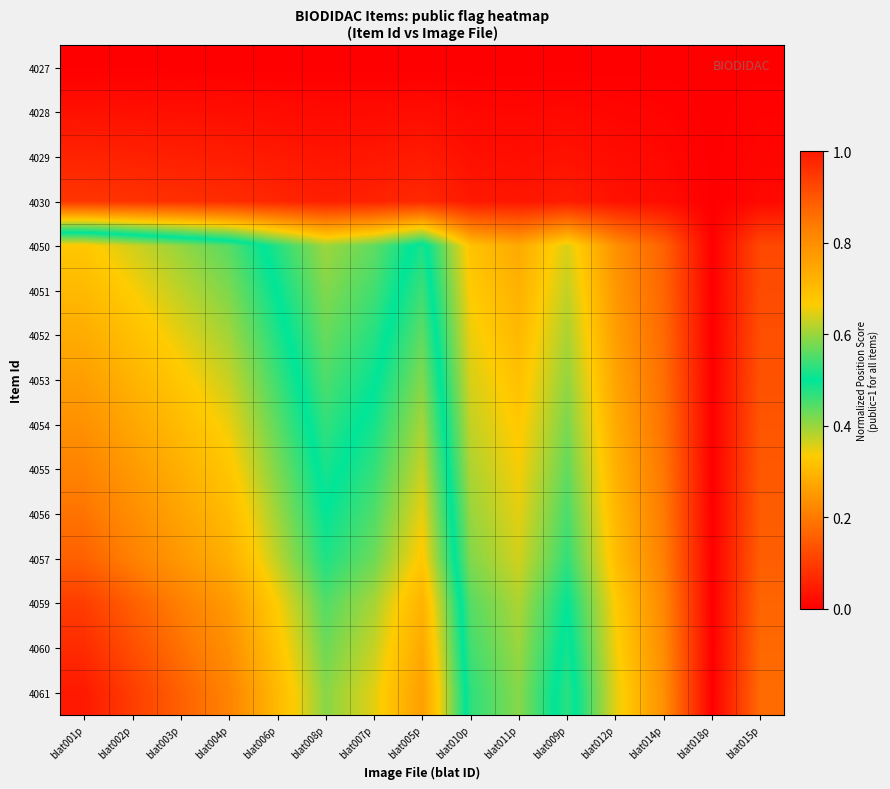

Reading left to right, transcribe all the data shown in this chart.

4027: blat001p=0.0	blat002p=0.0	blat003p=0.0	blat004p=0.0	blat006p=0.0	blat008p=0.0	blat007p=0.0	blat005p=0.0	blat010p=0.0	blat011p=0.0	blat009p=0.0	blat012p=0.0	blat014p=0.0	blat018p=0.0	blat015p=0.0
4028: blat001p=0.0	blat002p=0.0	blat003p=0.0	blat004p=0.0	blat006p=0.0	blat008p=0.0	blat007p=0.0	blat005p=0.0	blat010p=0.0	blat011p=0.0	blat009p=0.0	blat012p=0.0	blat014p=0.0	blat018p=0.0	blat015p=0.0
4029: blat001p=0.1	blat002p=0.1	blat003p=0.1	blat004p=0.0	blat006p=0.0	blat008p=0.0	blat007p=0.0	blat005p=0.0	blat010p=0.0	blat011p=0.0	blat009p=0.0	blat012p=0.0	blat014p=0.0	blat018p=0.0	blat015p=0.0
4030: blat001p=0.1	blat002p=0.1	blat003p=0.1	blat004p=0.1	blat006p=0.1	blat008p=0.1	blat007p=0.1	blat005p=0.1	blat010p=0.0	blat011p=0.0	blat009p=0.0	blat012p=0.0	blat014p=0.0	blat018p=0.0	blat015p=0.0
4050: blat001p=0.7	blat002p=0.6	blat003p=0.6	blat004p=0.6	blat006p=0.5	blat008p=0.4	blat007p=0.4	blat005p=0.5	blat010p=0.3	blat011p=0.3	blat009p=0.4	blat012p=0.2	blat014p=0.2	blat018p=0.0	blat015p=0.1
4051: blat001p=0.7	blat002p=0.7	blat003p=0.6	blat004p=0.6	blat006p=0.5	blat008p=0.4	blat007p=0.5	blat005p=0.5	blat010p=0.3	blat011p=0.3	blat009p=0.4	blat012p=0.2	blat014p=0.2	blat018p=0.0	blat015p=0.1
4052: blat001p=0.7	blat002p=0.7	blat003p=0.6	blat004p=0.6	blat006p=0.5	blat008p=0.4	blat007p=0.5	blat005p=0.6	blat010p=0.3	blat011p=0.3	blat009p=0.4	blat012p=0.3	blat014p=0.2	blat018p=0.0	blat015p=0.1
4053: blat001p=0.8	blat002p=0.7	blat003p=0.7	blat004p=0.6	blat006p=0.5	blat008p=0.4	blat007p=0.5	blat005p=0.6	blat010p=0.4	blat011p=0.3	blat009p=0.4	blat012p=0.3	blat014p=0.2	blat018p=0.0	blat015p=0.1
4054: blat001p=0.8	blat002p=0.7	blat003p=0.7	blat004p=0.7	blat006p=0.6	blat008p=0.5	blat007p=0.5	blat005p=0.6	blat010p=0.4	blat011p=0.3	blat009p=0.4	blat012p=0.3	blat014p=0.2	blat018p=0.0	blat015p=0.1
4055: blat001p=0.8	blat002p=0.8	blat003p=0.7	blat004p=0.7	blat006p=0.6	blat008p=0.5	blat007p=0.5	blat005p=0.6	blat010p=0.4	blat011p=0.3	blat009p=0.4	blat012p=0.3	blat014p=0.2	blat018p=0.0	blat015p=0.1
4056: blat001p=0.9	blat002p=0.8	blat003p=0.8	blat004p=0.7	blat006p=0.6	blat008p=0.5	blat007p=0.6	blat005p=0.7	blat010p=0.4	blat011p=0.4	blat009p=0.5	blat012p=0.3	blat014p=0.2	blat018p=0.0	blat015p=0.2
4057: blat001p=0.9	blat002p=0.8	blat003p=0.8	blat004p=0.7	blat006p=0.6	blat008p=0.5	blat007p=0.6	blat005p=0.7	blat010p=0.4	blat011p=0.4	blat009p=0.5	blat012p=0.3	blat014p=0.2	blat018p=0.0	blat015p=0.2
4059: blat001p=0.9	blat002p=0.9	blat003p=0.8	blat004p=0.8	blat006p=0.7	blat008p=0.6	blat007p=0.6	blat005p=0.7	blat010p=0.4	blat011p=0.4	blat009p=0.5	blat012p=0.3	blat014p=0.2	blat018p=0.0	blat015p=0.2
4060: blat001p=1.0	blat002p=0.9	blat003p=0.9	blat004p=0.8	blat006p=0.7	blat008p=0.6	blat007p=0.6	blat005p=0.7	blat010p=0.5	blat011p=0.4	blat009p=0.5	blat012p=0.3	blat014p=0.2	blat018p=0.0	blat015p=0.2
4061: blat001p=1.0	blat002p=0.9	blat003p=0.9	blat004p=0.8	blat006p=0.7	blat008p=0.6	blat007p=0.6	blat005p=0.8	blat010p=0.5	blat011p=0.4	blat009p=0.5	blat012p=0.4	blat014p=0.2	blat018p=0.0	blat015p=0.2